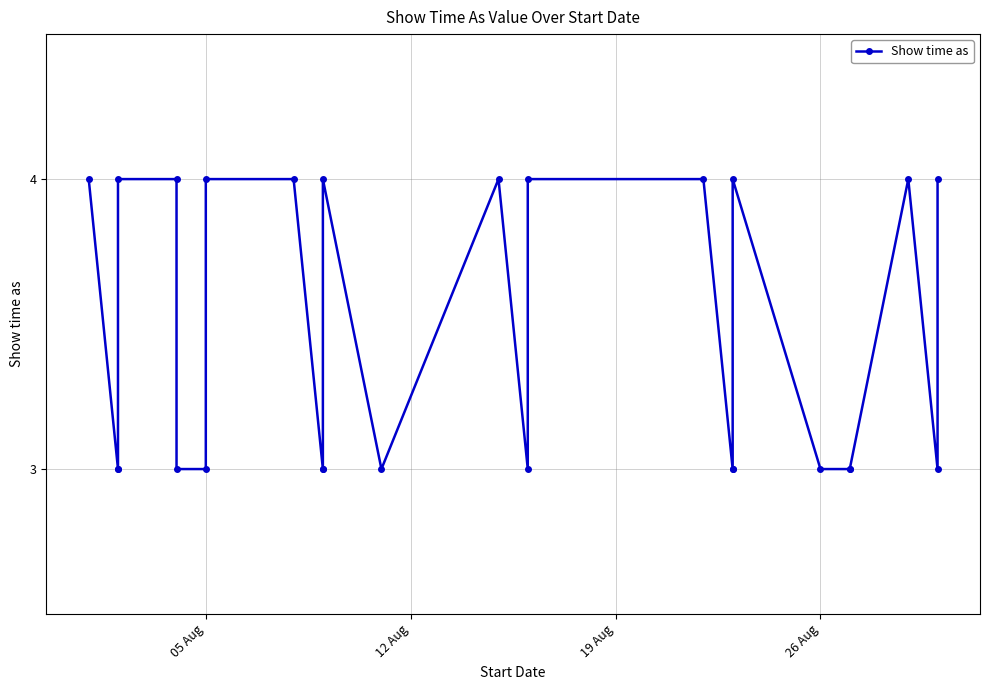

What is the sum of all values?

90